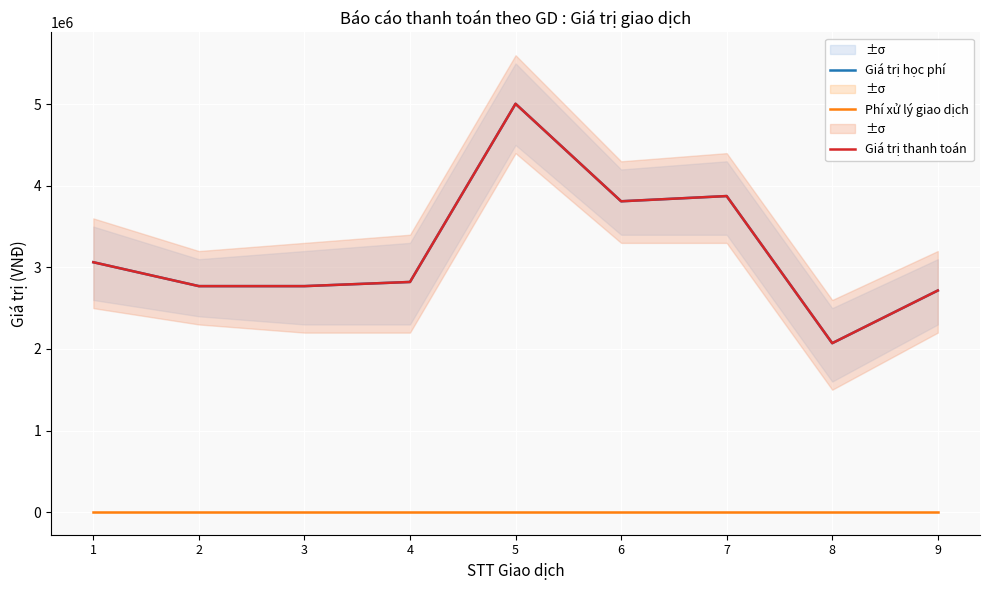

Reading left to right, what are all the values shown in this chart?

Giá trị học phí: 3063000	2770000	2770000	2821000	5005000	3810000	3874000	2070500	2716000
Phí xử lý giao dịch: 3300	3300	3300	3300	3300	3300	3300	3300	3300
Giá trị thanh toán: 3063000	2770000	2770000	2821000	5005000	3810000	3874000	2070500	2716000